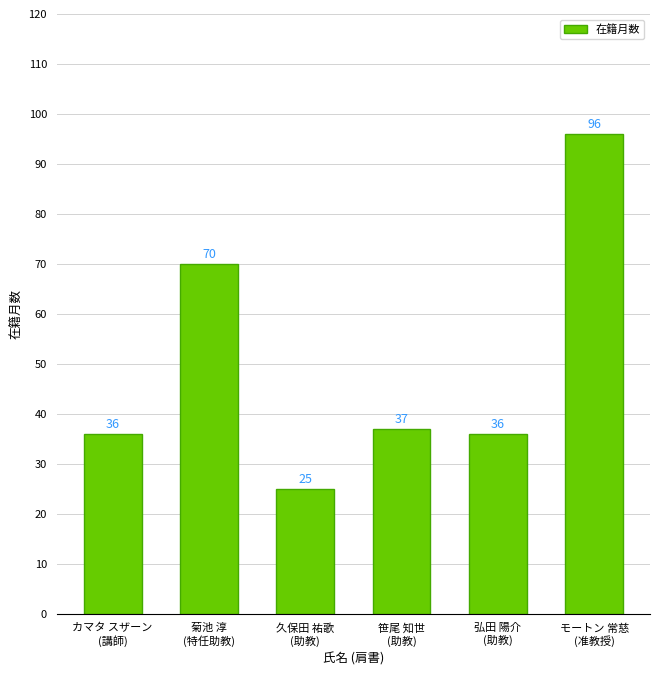

Reading left to right, transcribe all the data shown in this chart.

カマタ スザーン
(講師)=36	菊池 淳
(特任助教)=70	久保田 祐歌
(助教)=25	笹尾 知世
(助教)=37	弘田 陽介
(助教)=36	モートン 常慈
(准教授)=96